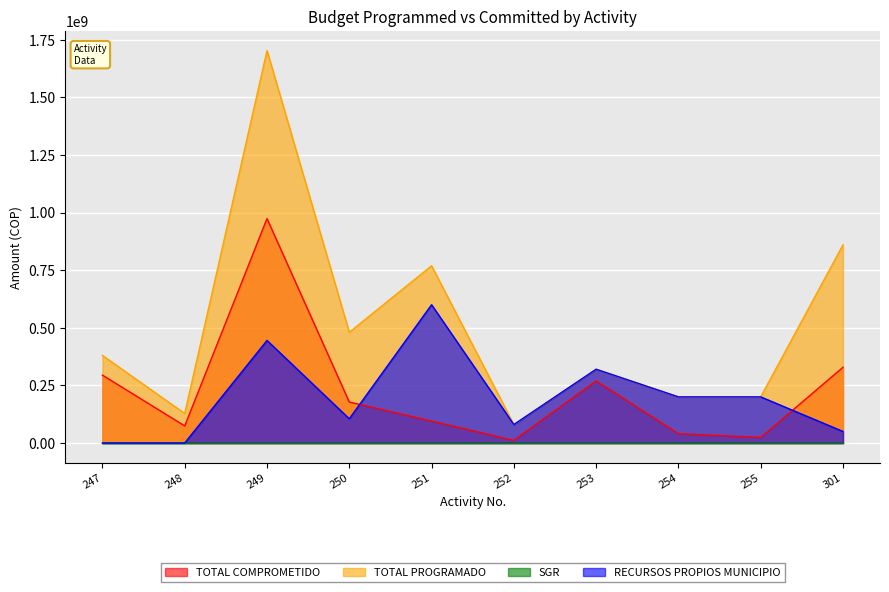

What is the difference between the TOTAL COMPROMETIDO values at 301 and 255?

304423599.0